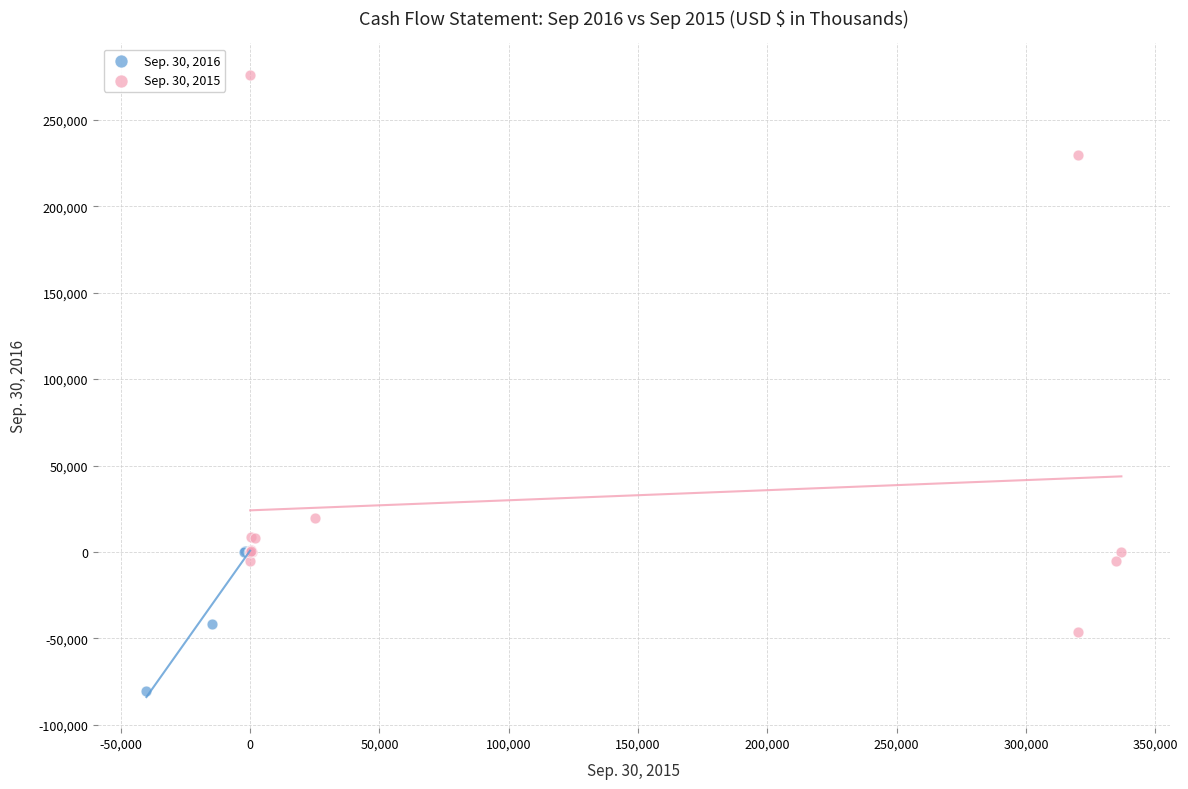

Which series has the largest Y range (max minus min)?

Sep. 30, 2015